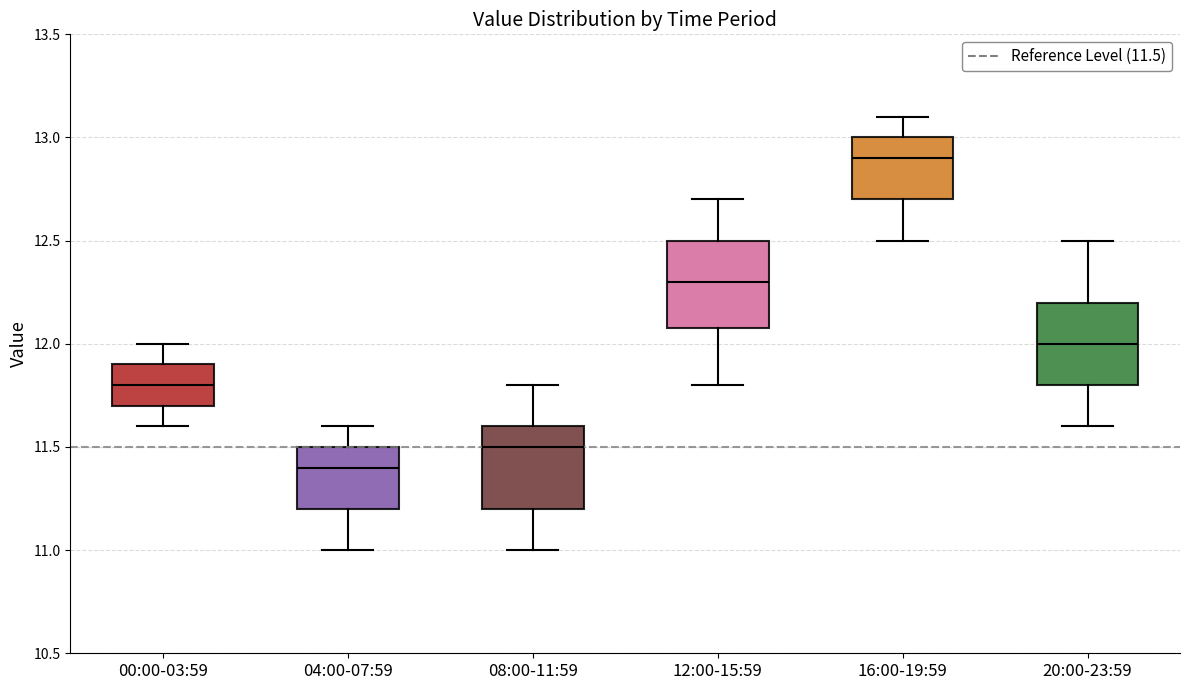

Where is the lower edge of the box for 20:00-23:59 on the y-axis? The values are not printed on the chart, so give them approximately, as read against the axis.

11.8